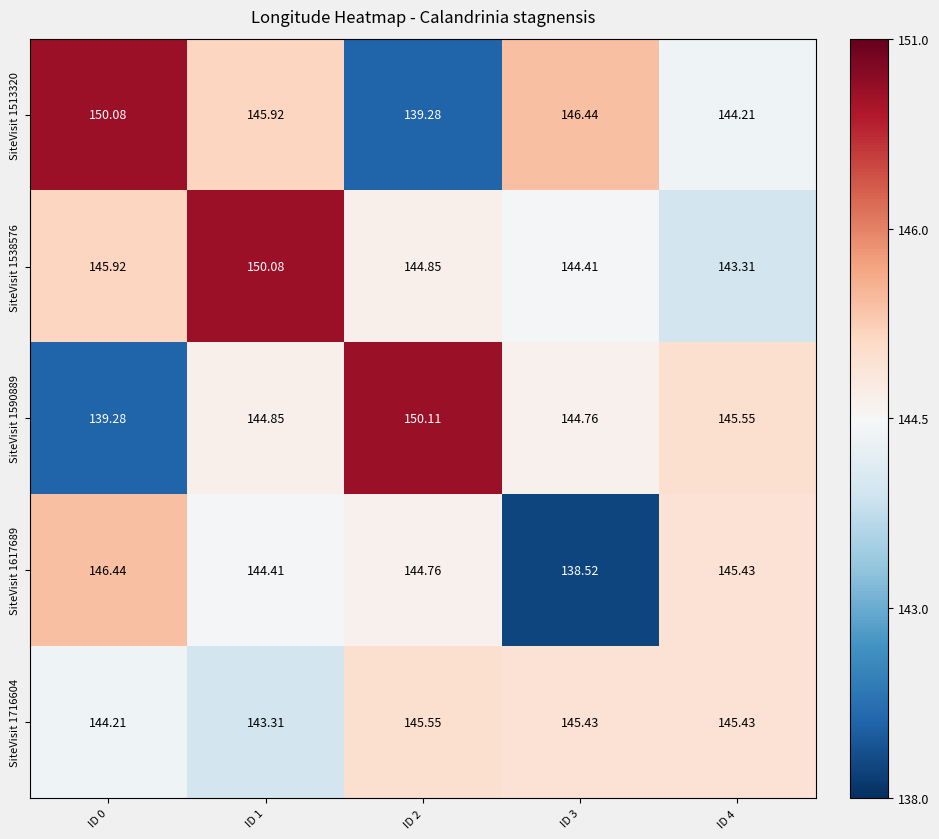

Which series has the widest spread of values?

SiteVisit 1590889